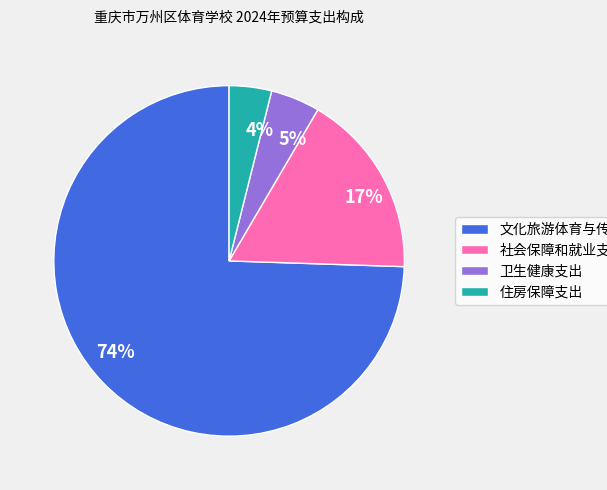

Count the number of slices in the pie.

4